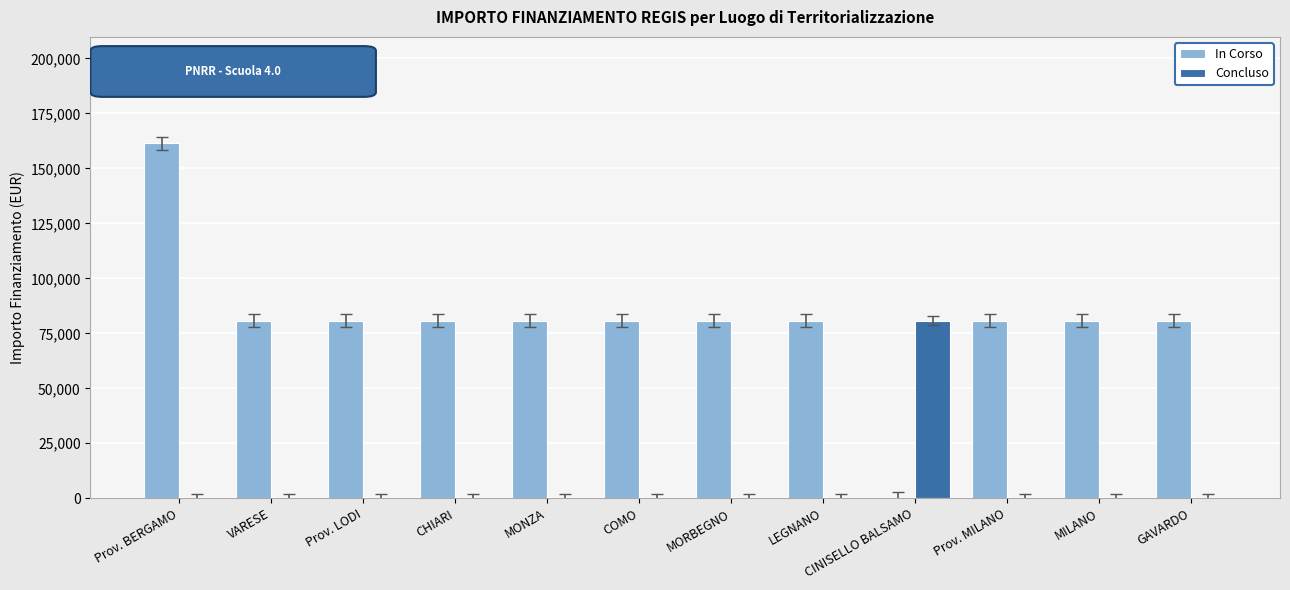

Is the value of Concluso at VARESE greater than the value of In Corso at VARESE?

No